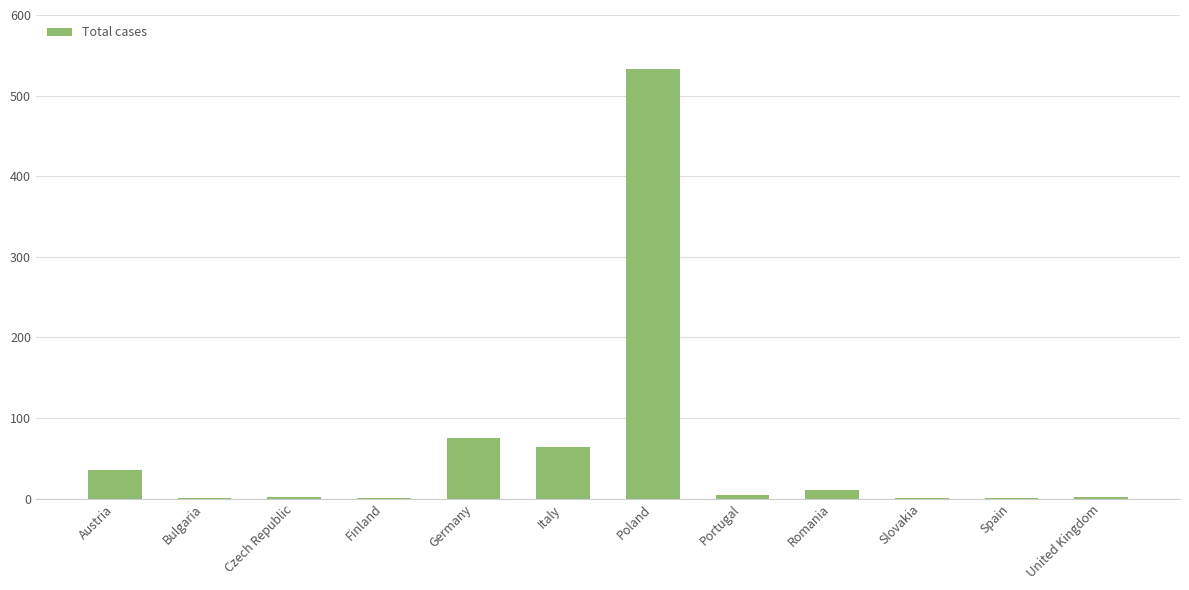

Which category has the highest value across all series?

Poland